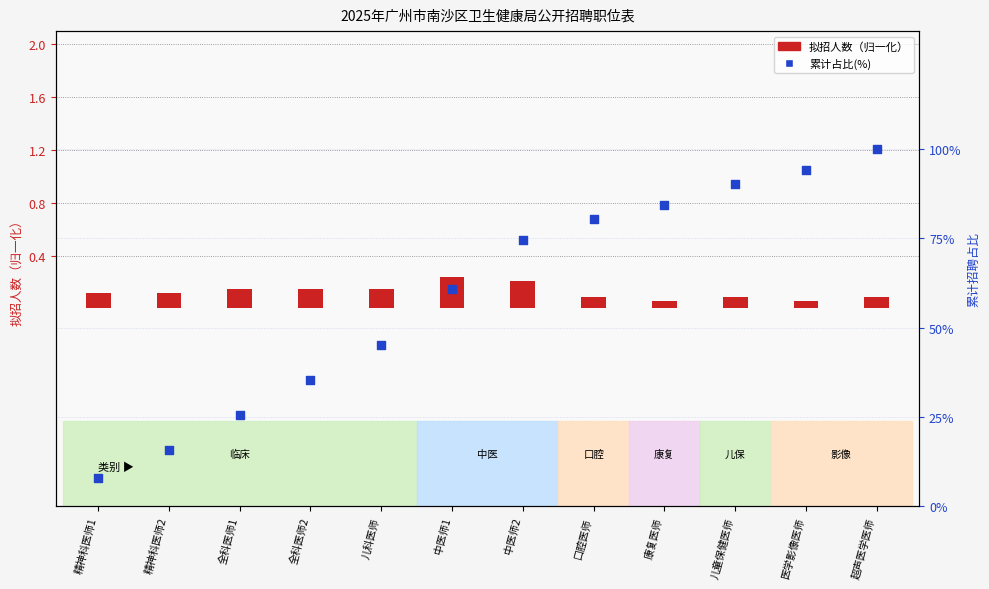

At how many categories does at least one series exceed 90?

3